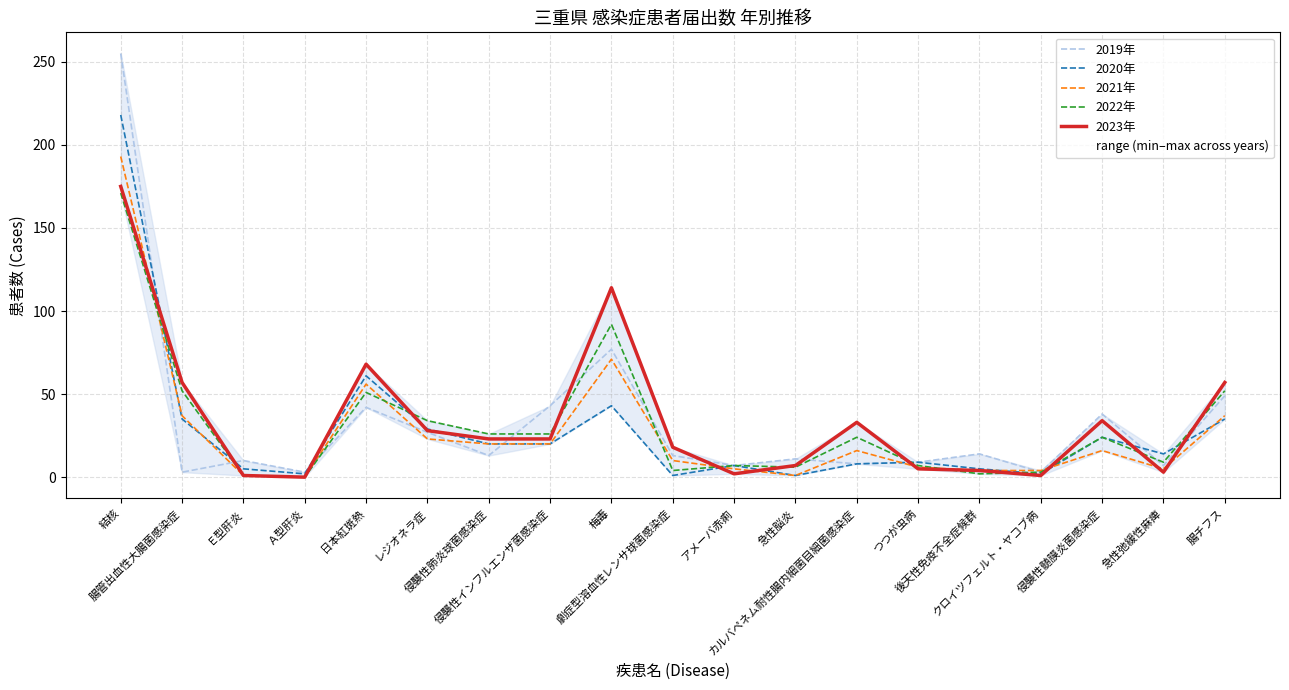

In 2021年, how many points are higher than both neighbors (excluding endpoints)?

4